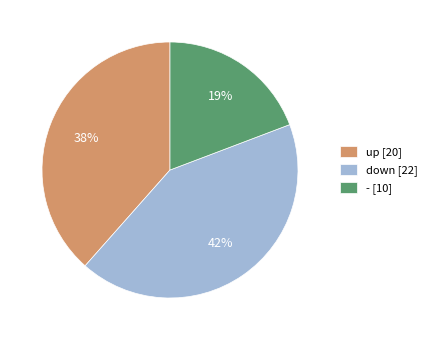

To the nearest percent, what is the average slice percentage?

33%